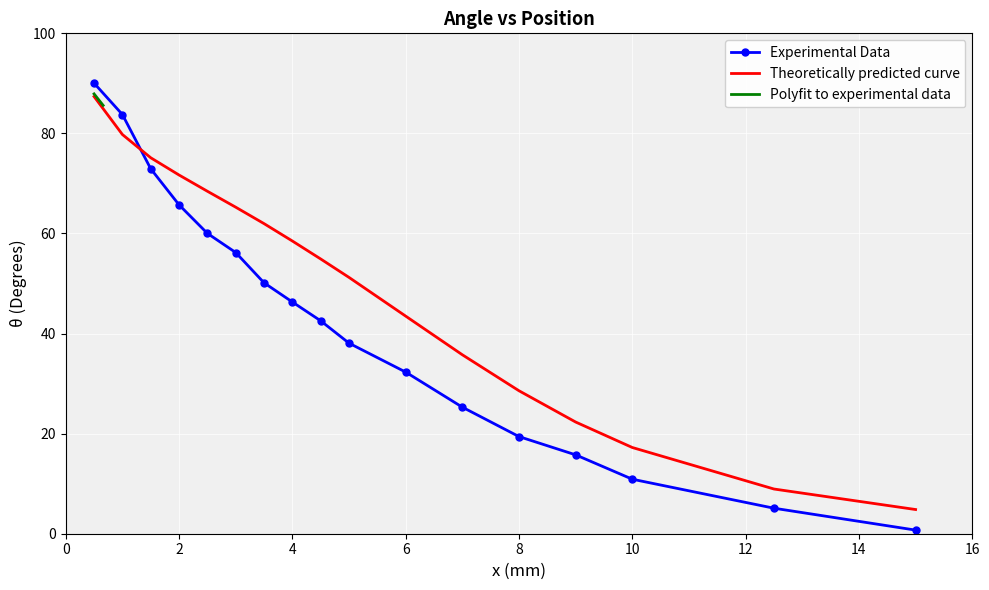

True or false: Theoretically predicted curve and Experimental Data cross at least once.

True